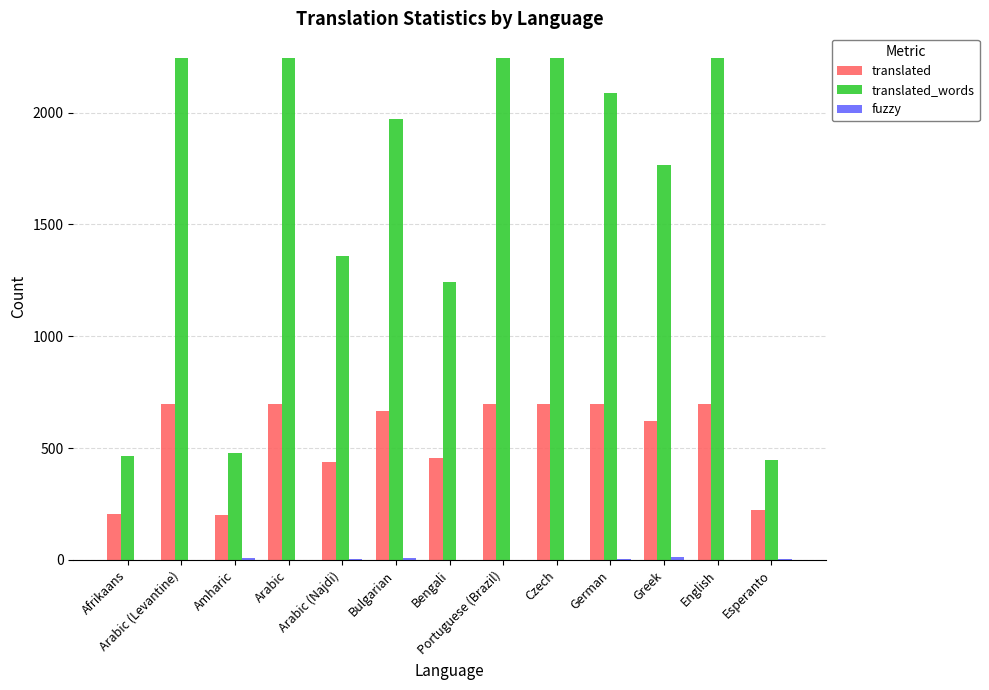

Which series has the largest total across all categories?

translated_words